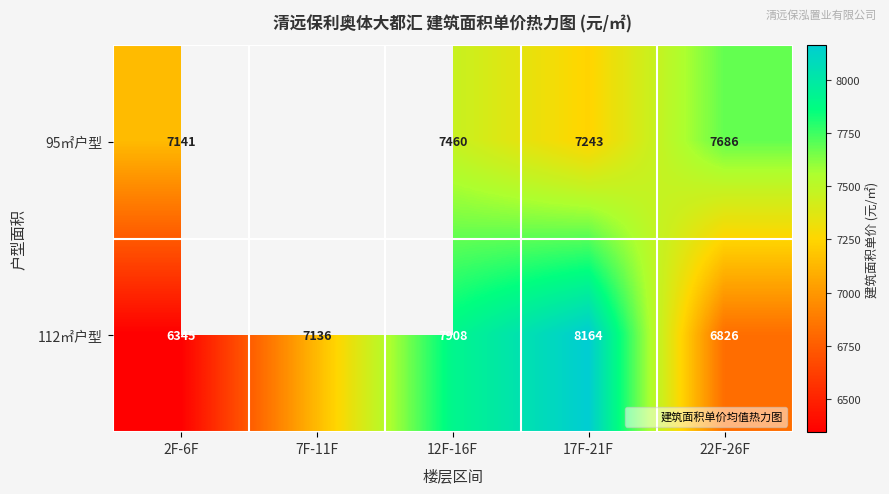

How many values in the 95㎡户型 series are below 7242?

1